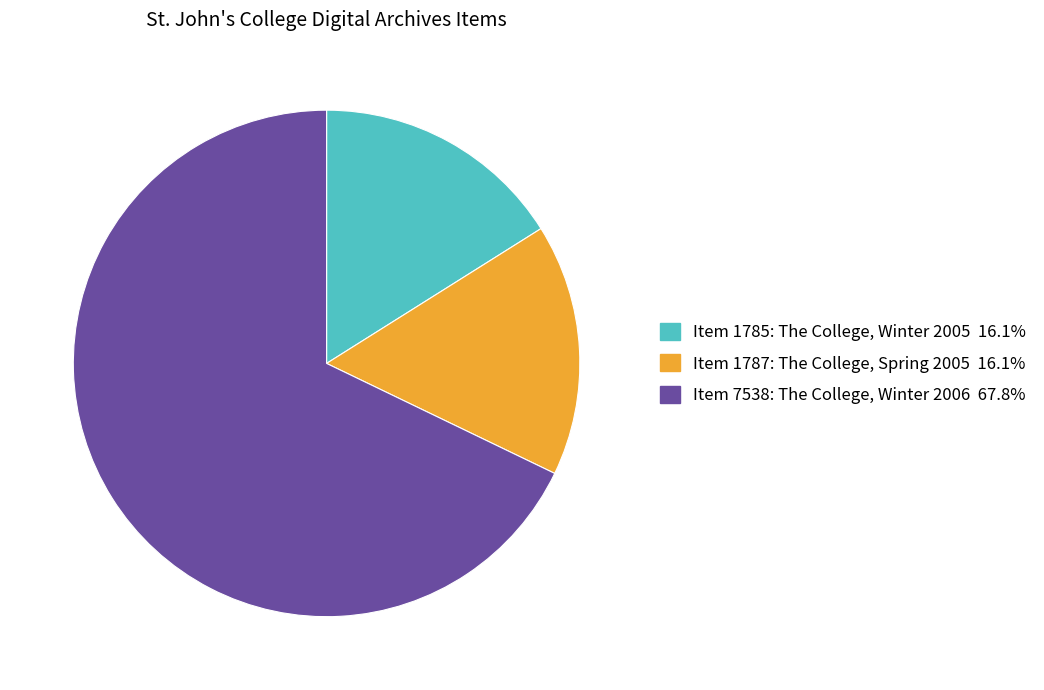

What is the majority slice?

Item 7538: The College, Winter 2006